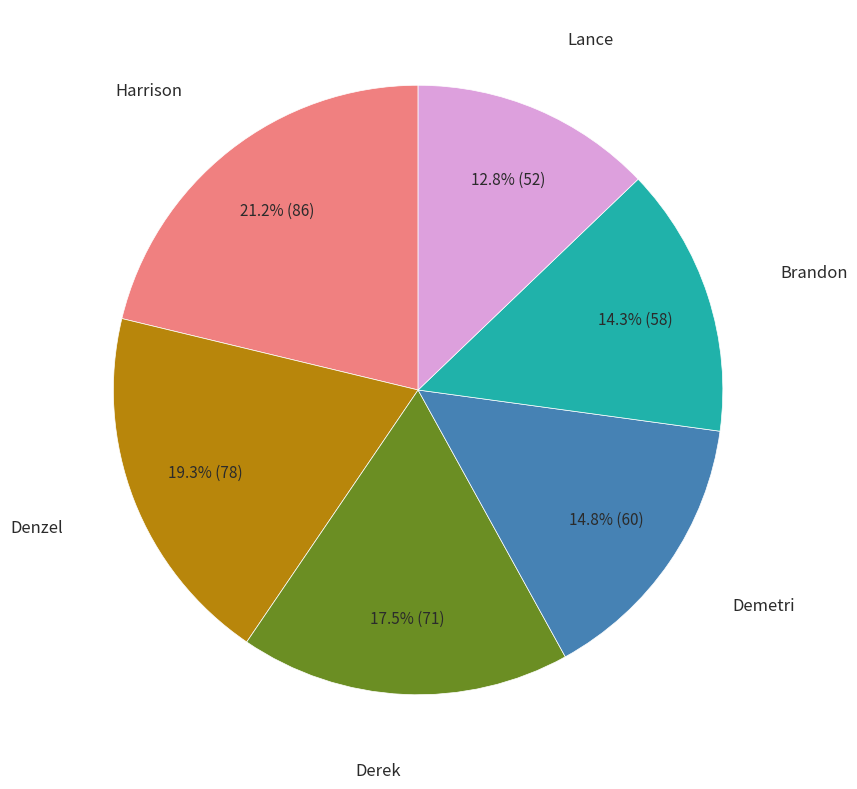

Does any single category account for the majority?

No